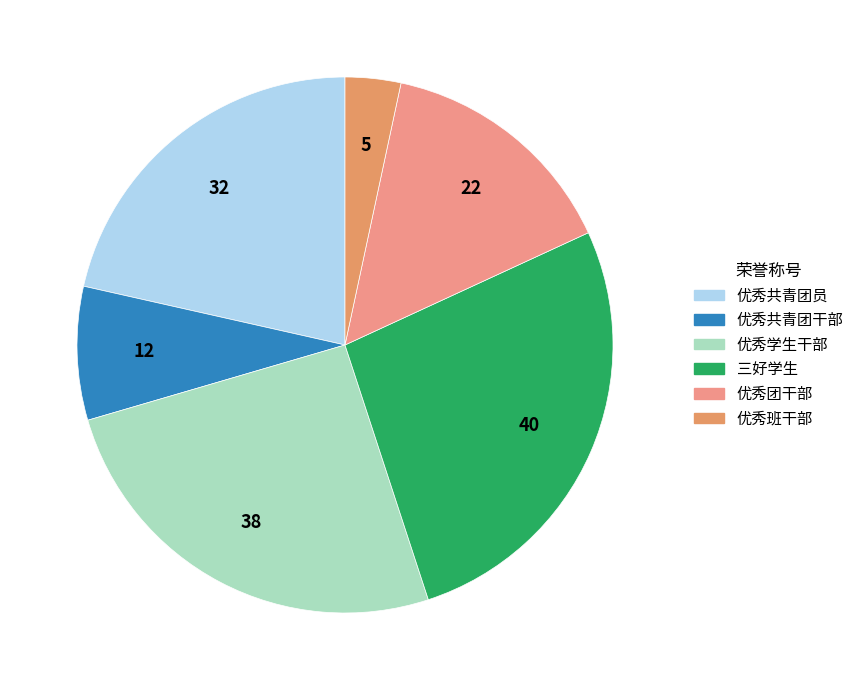

To the nearest percent, what percentage of the pie is 优秀班干部?

3%